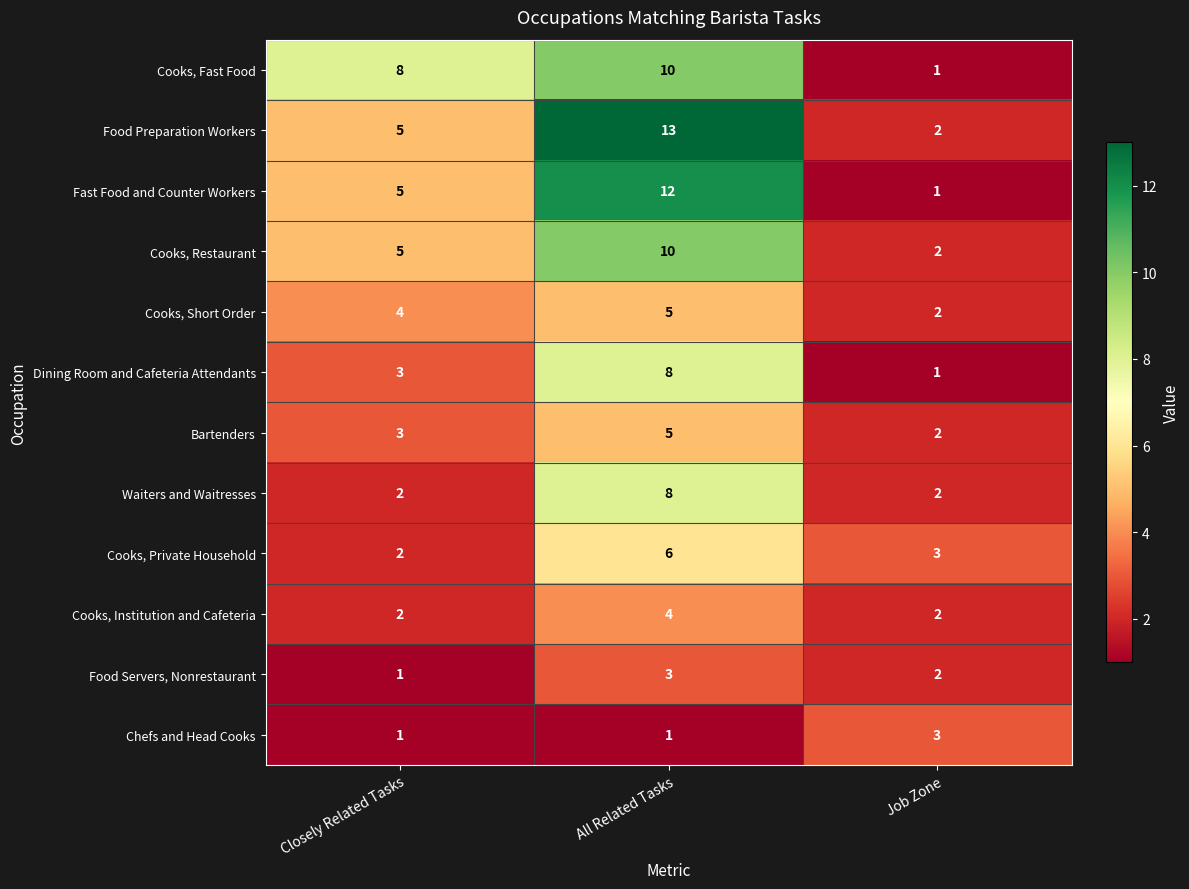

Count the Food Preparation Workers values in the range 2 to 13.

3